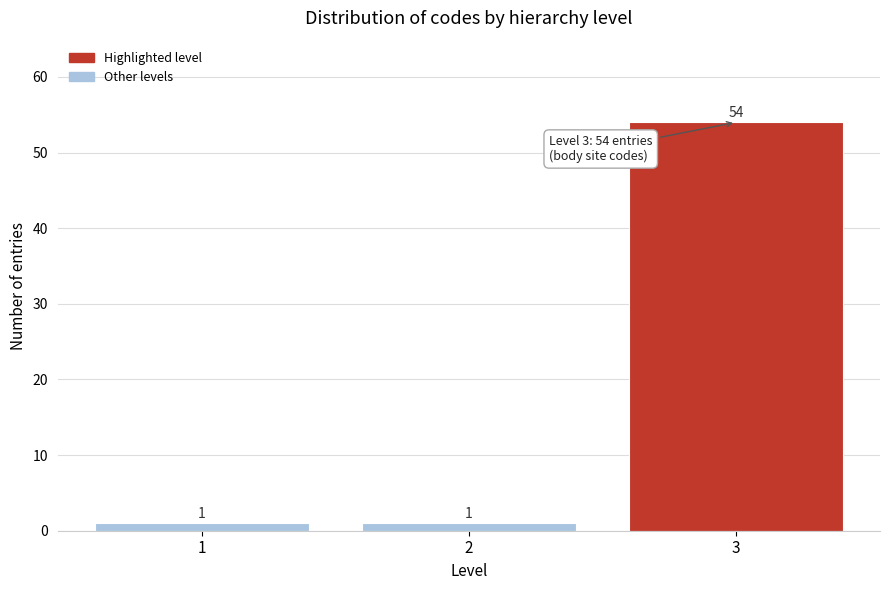

Reading left to right, list all the values displayed in this chart.

1	1	54